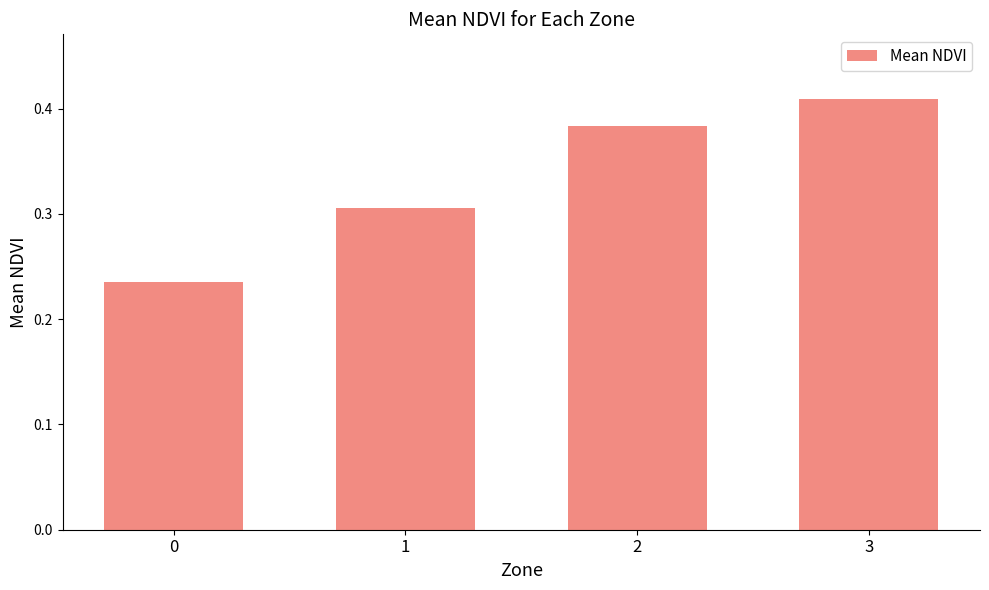

Count the values in the range 0 to 1.

4